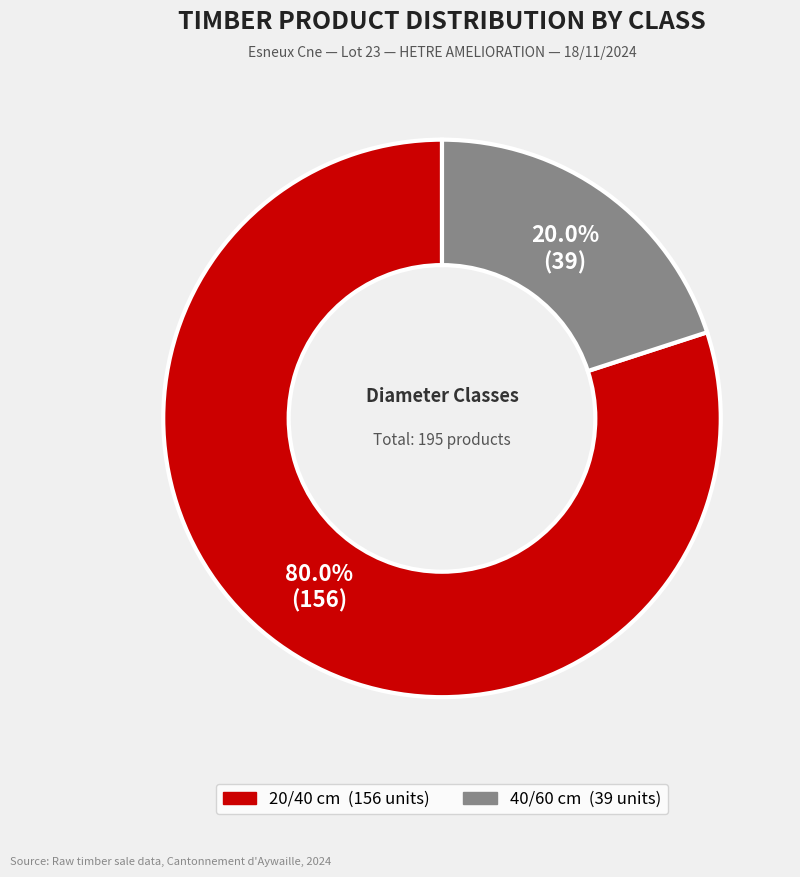

Does 20/40 represent more than half of the total?

Yes